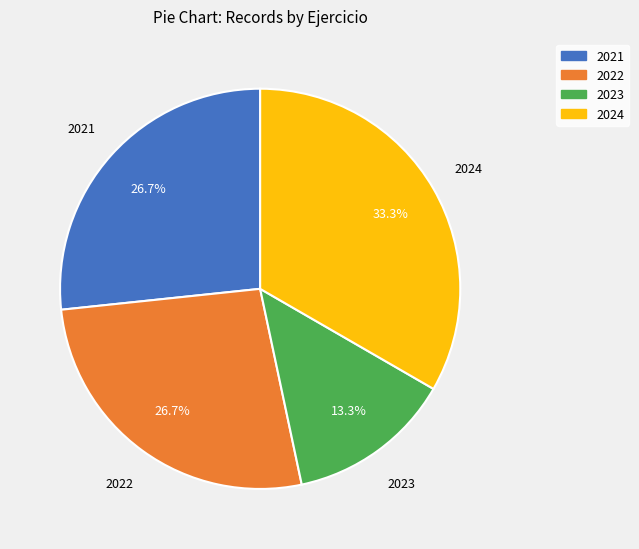

What is the ratio of the value at 2023 to the value at 2021?

0.5